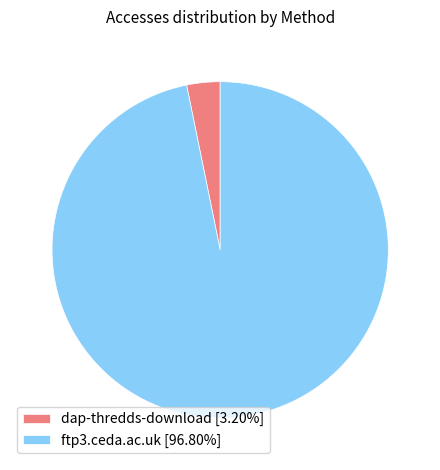

Which category has the biggest portion of the pie?

ftp3.ceda.ac.uk